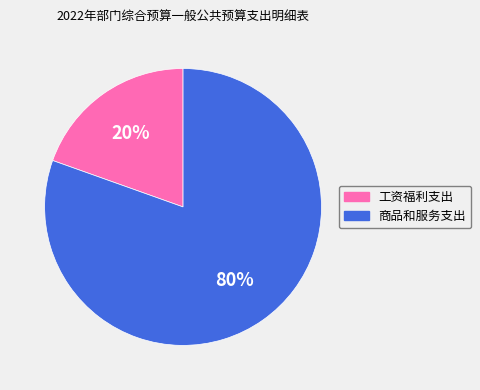

To the nearest percent, what is the combined percentage of 工资福利支出 and 商品和服务支出?

100%